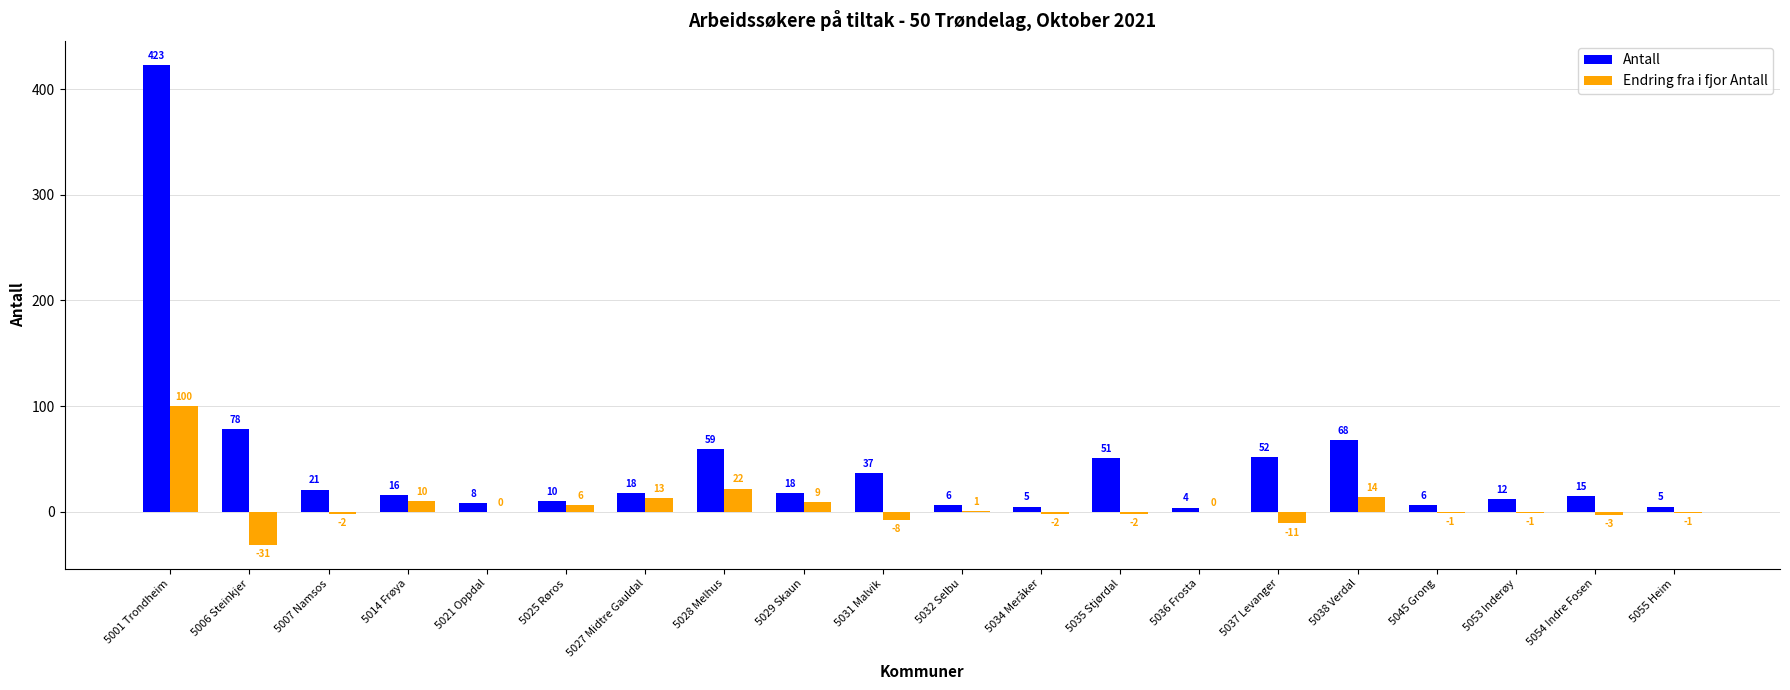

What is the maximum value shown in the chart?

423